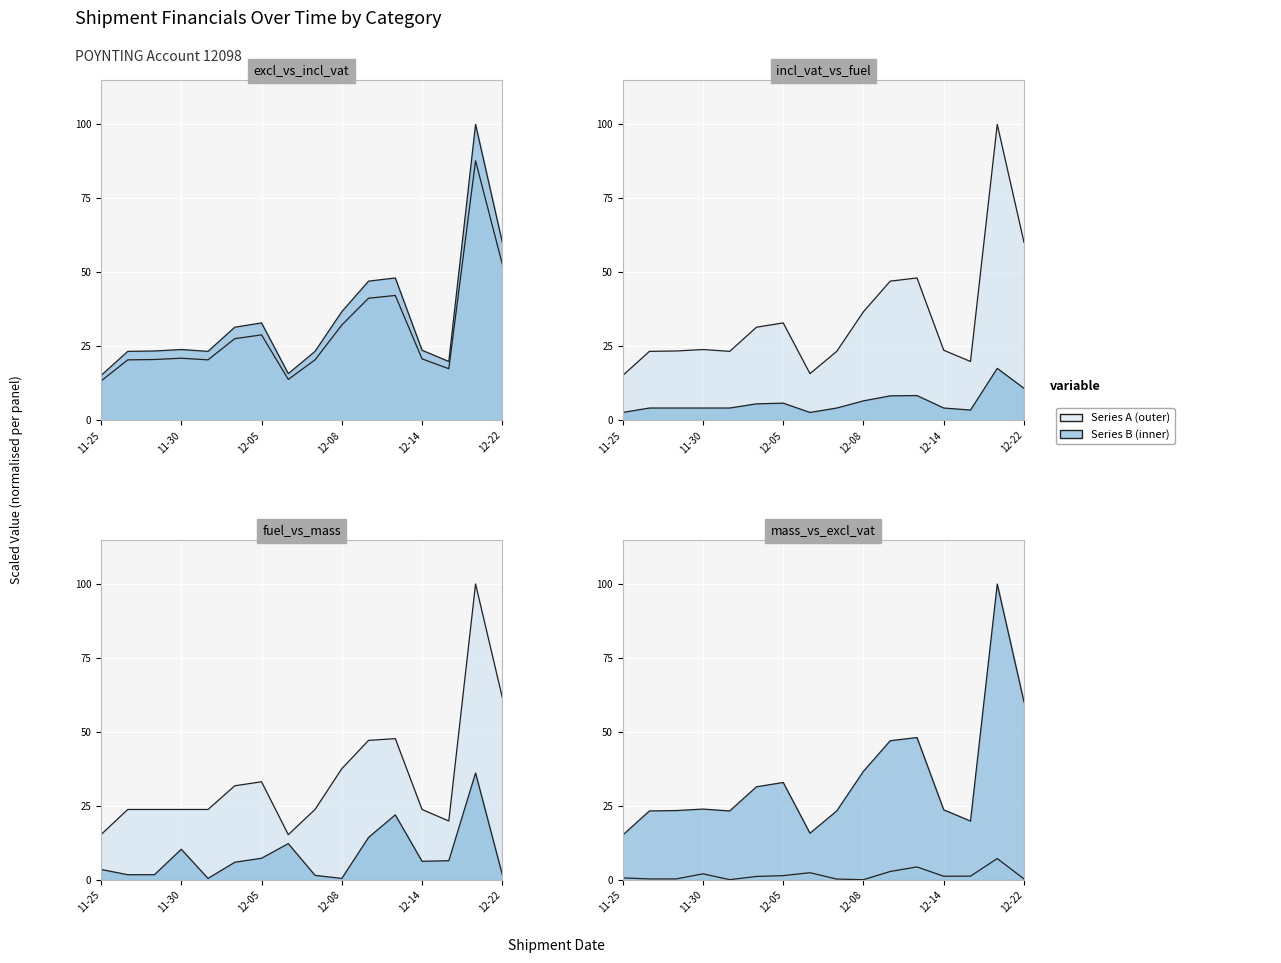

What is the label of the 8th point from the left?

2016-12-06